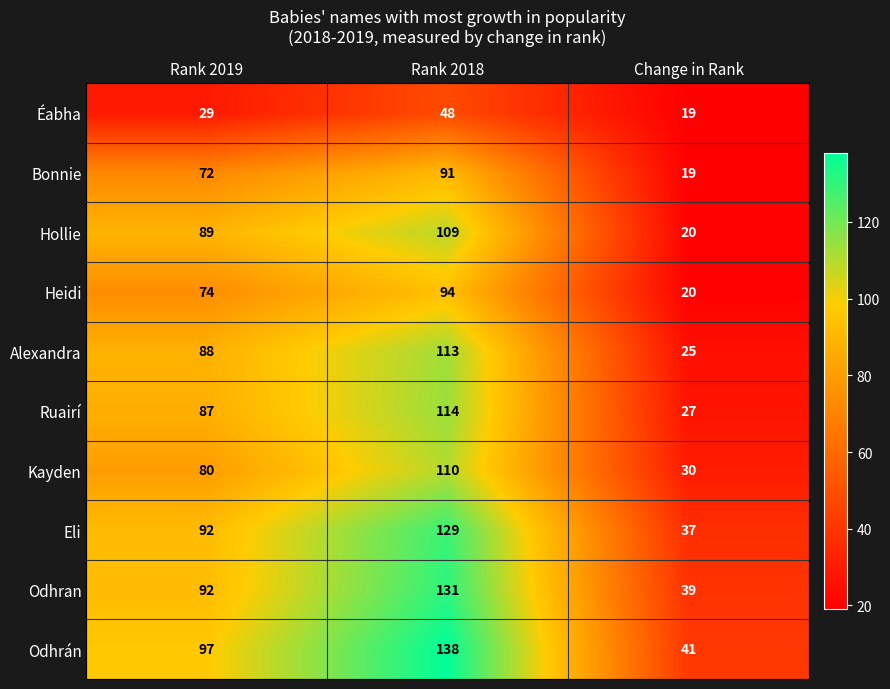

What value does the Eli series have at Rank 2019?

92